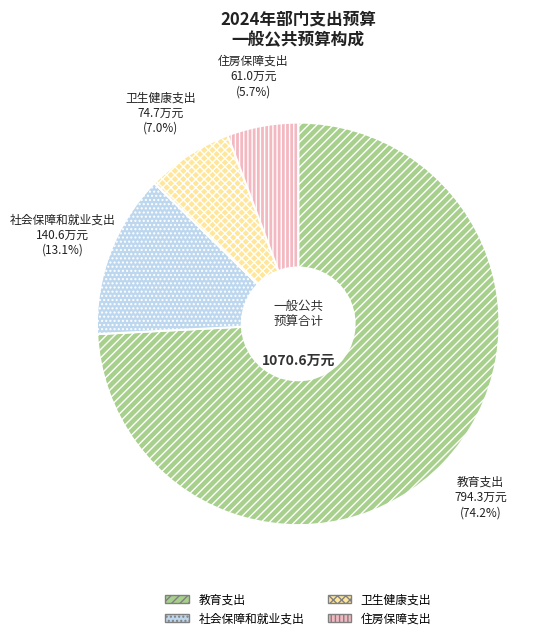

Does 教育支出 account for over 50% of the chart?

Yes